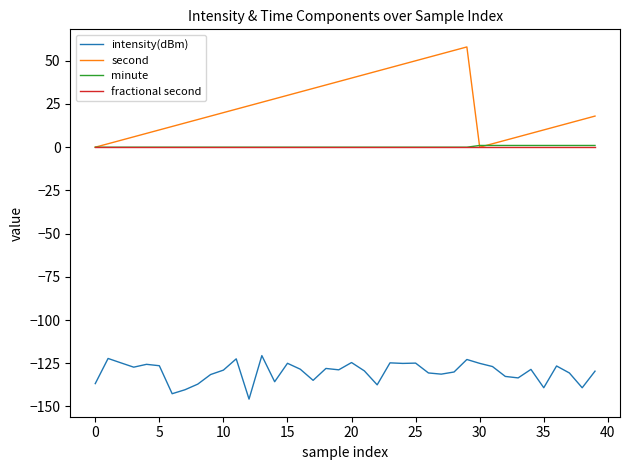

What is the greatest value displayed?

58.0